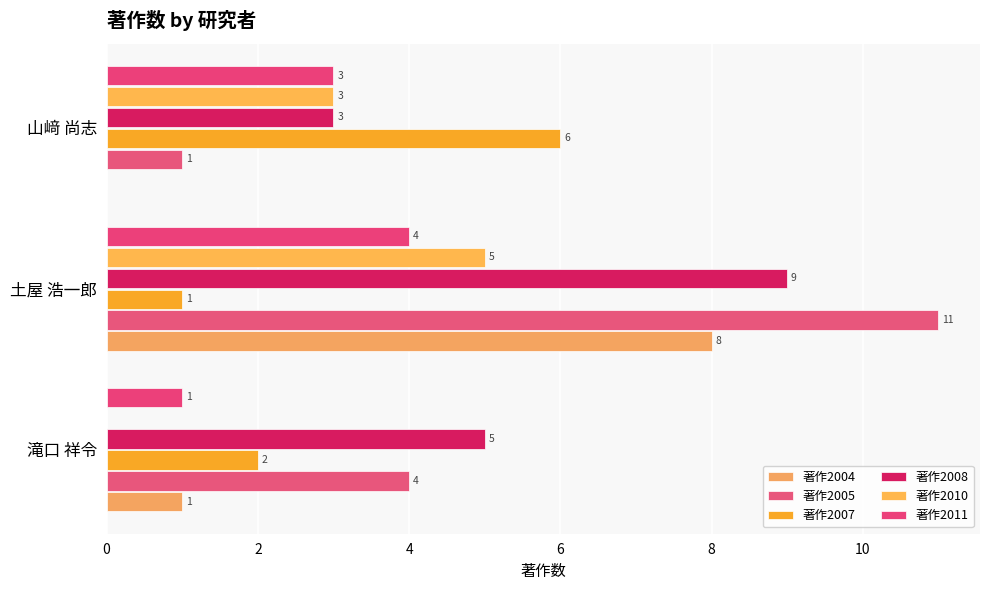

How many data points does each series have?

3